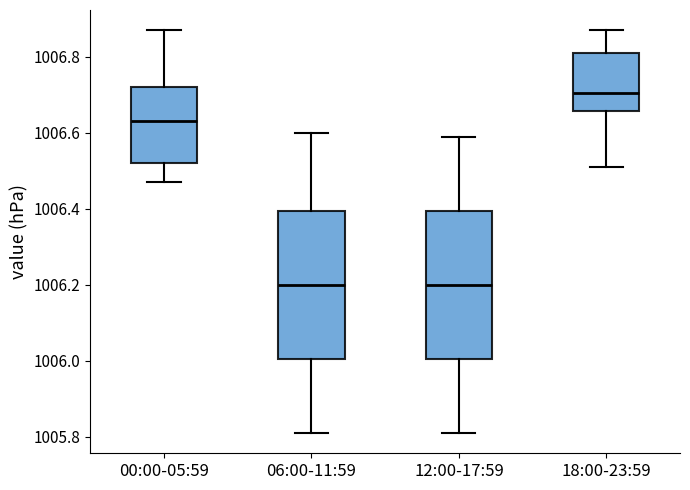

Where does the lower whisker of the box for 00:00-05:59 end on the y-axis? The values are not printed on the chart, so give them approximately, as read against the axis.

1006.48